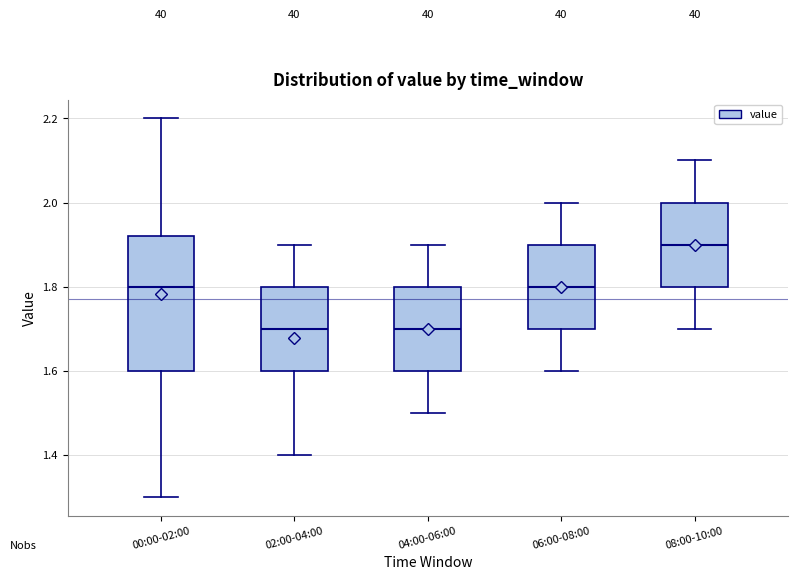

Reading left to right, read every box against the y-axis: the position of its median line, the range the box covers, and the ends of its whiskers. The values are not printed on the chart, so give them approximately, as read against the axis.

00:00-02:00: median 1.80, box 1.60 to 1.92, whiskers 1.30 to 2.20
02:00-04:00: median 1.70, box 1.60 to 1.80, whiskers 1.40 to 1.90
04:00-06:00: median 1.70, box 1.60 to 1.80, whiskers 1.50 to 1.90
06:00-08:00: median 1.80, box 1.70 to 1.90, whiskers 1.60 to 2.00
08:00-10:00: median 1.90, box 1.80 to 2.00, whiskers 1.70 to 2.10